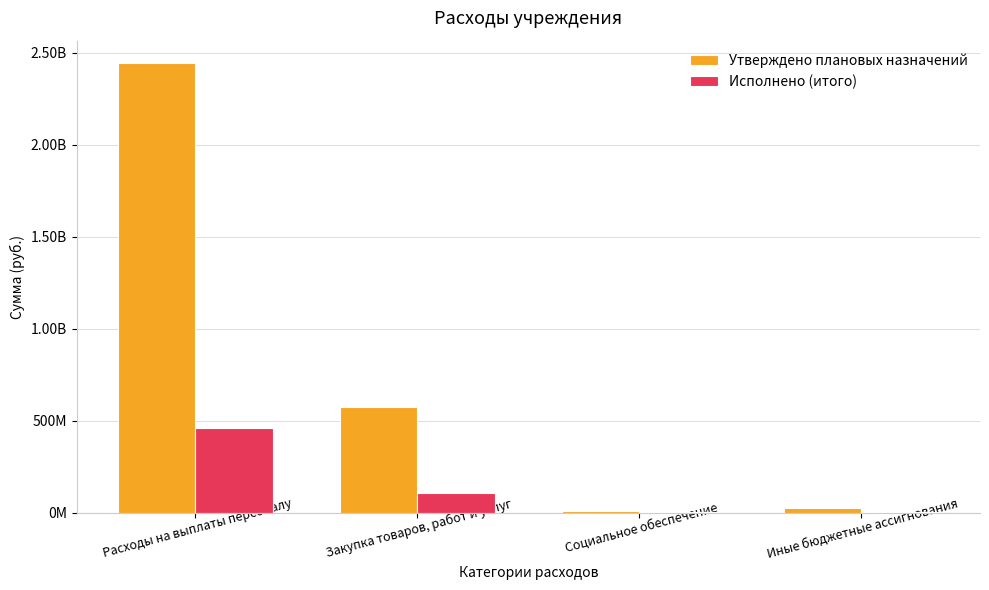

The value of Исполнено (итого) at Расходы на выплаты персоналу is 717319084.2. True or false?

False